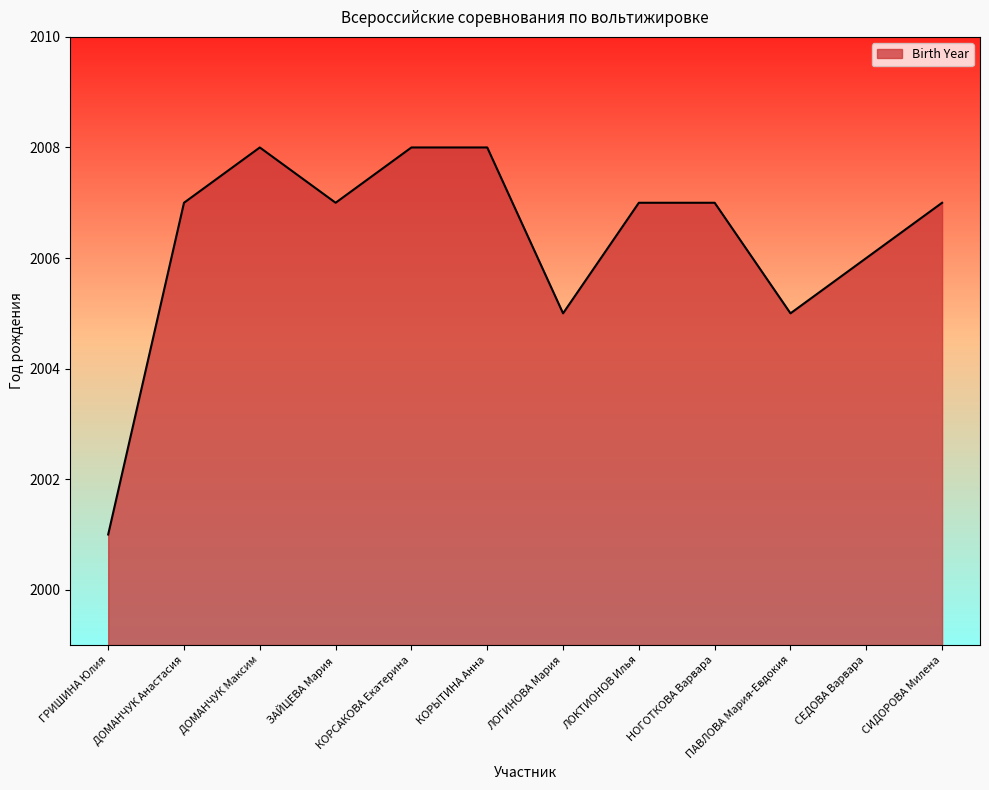

Which has a higher value, КОРЫТИНА Анна or ЛОКТИОНОВ Илья?

КОРЫТИНА Анна